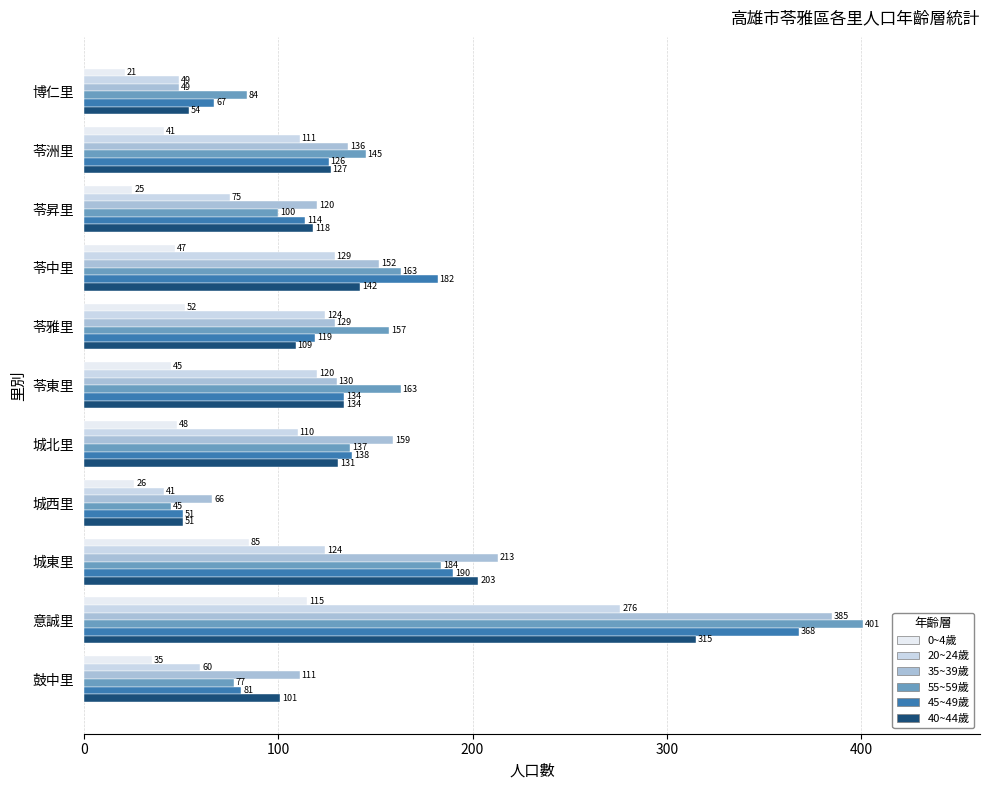

What is the sum of all 45~49歲 values?

1570